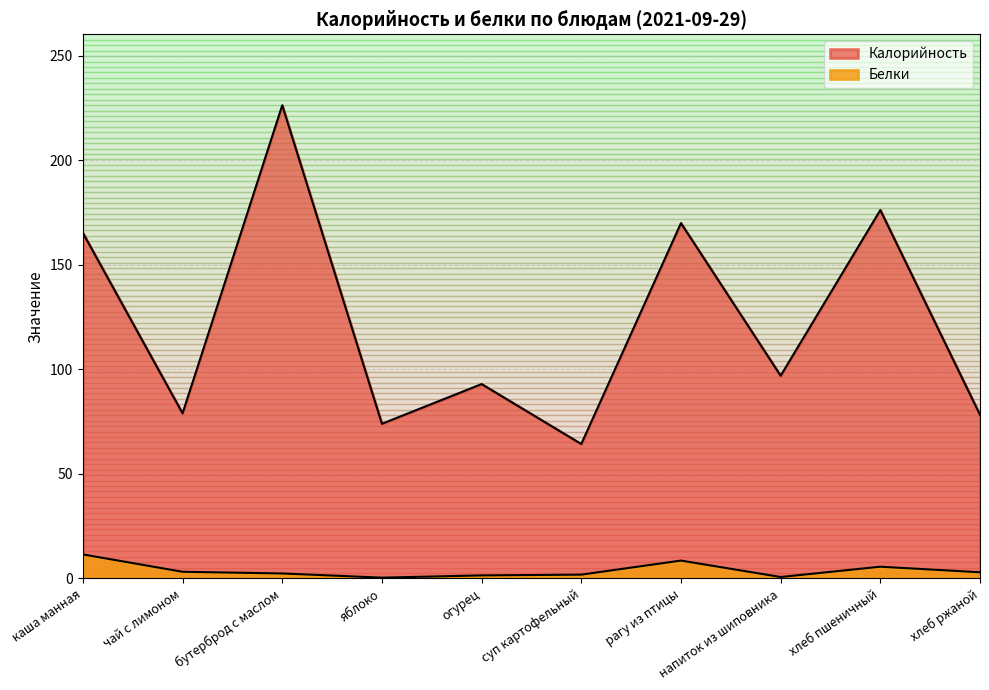

In Белки, how many points are higher than both neighbors (excluding endpoints)?

2